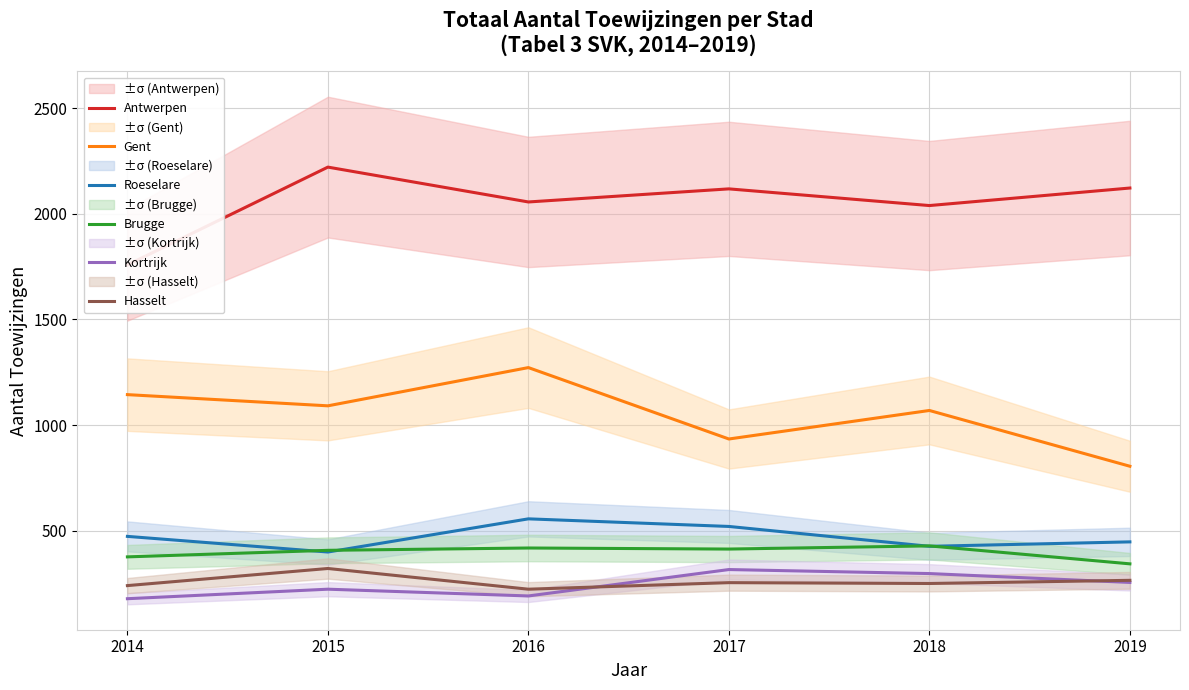

Read the Roeselare value at 2017, to the nearest 50.

500